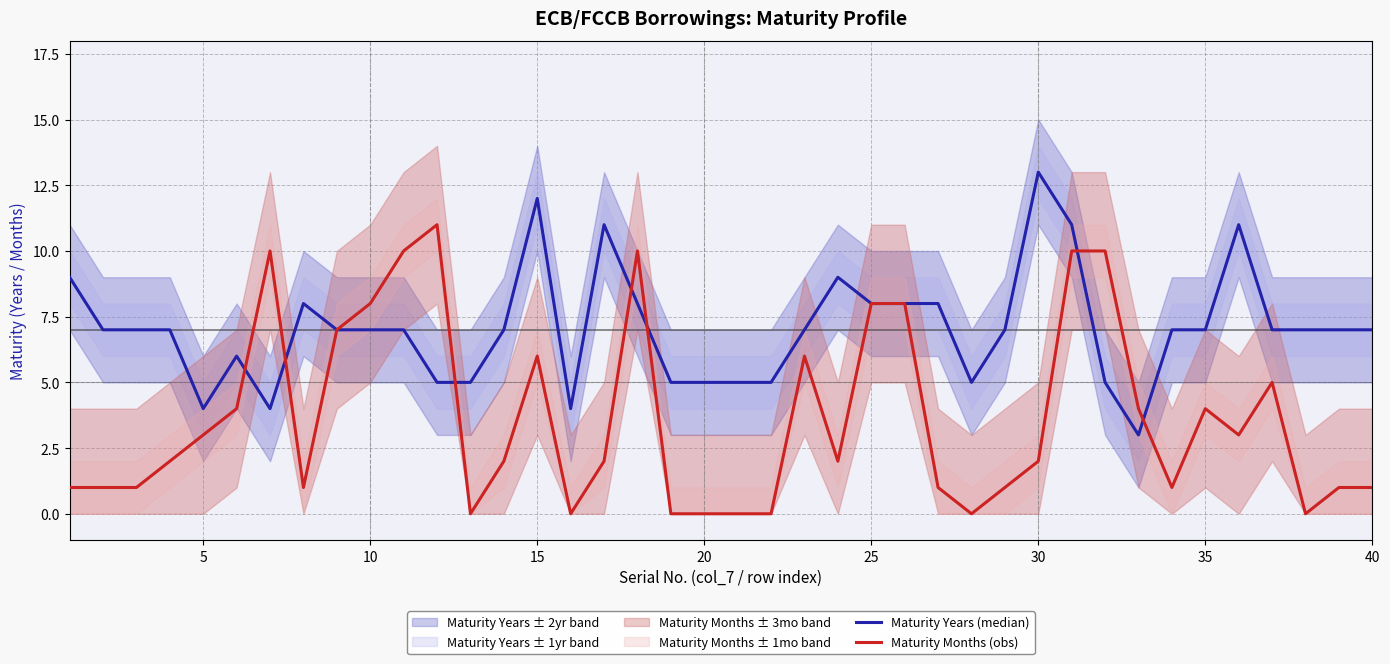

List the series in order of their overall mean, lowest first.

Maturity Months (obs), Maturity Years (median)